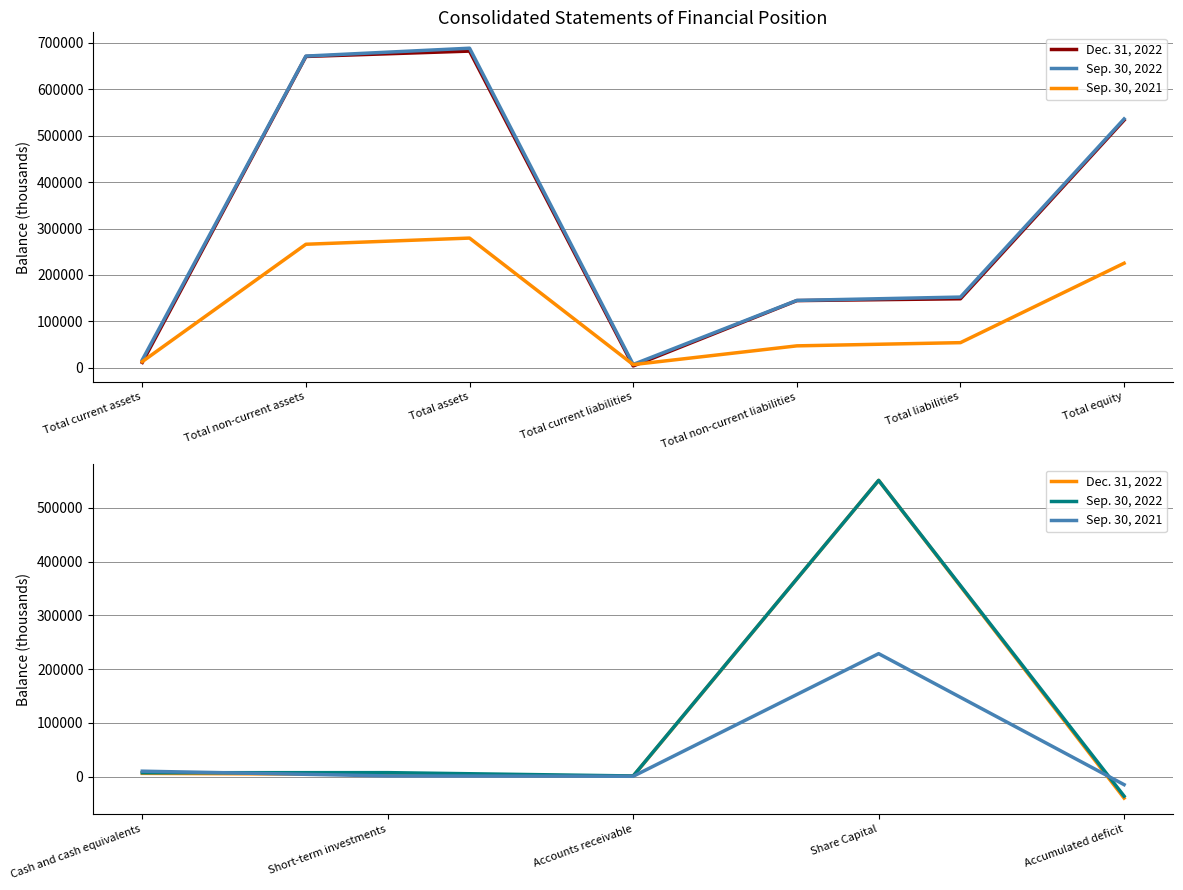

What is the difference between the second highest and minimum values in the Sep. 30, 2021 series?

25052